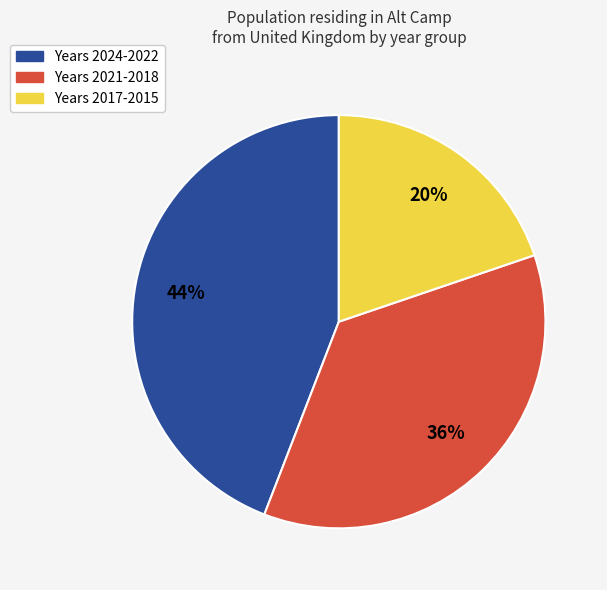

Does any single category account for the majority?

No